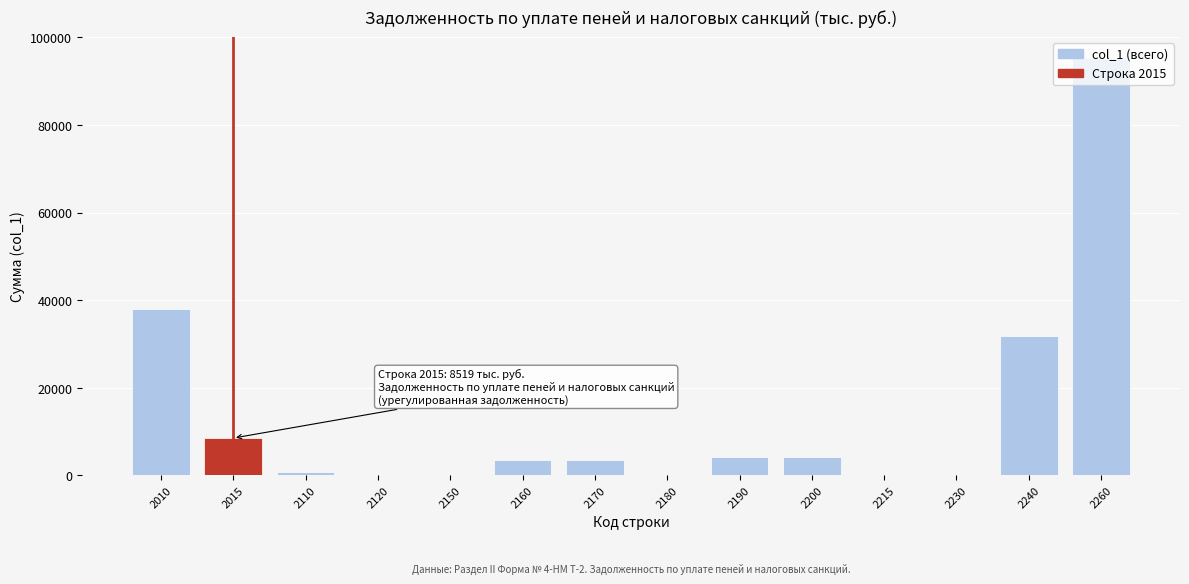

What is the change in value from 2200 to 2240?

+27450